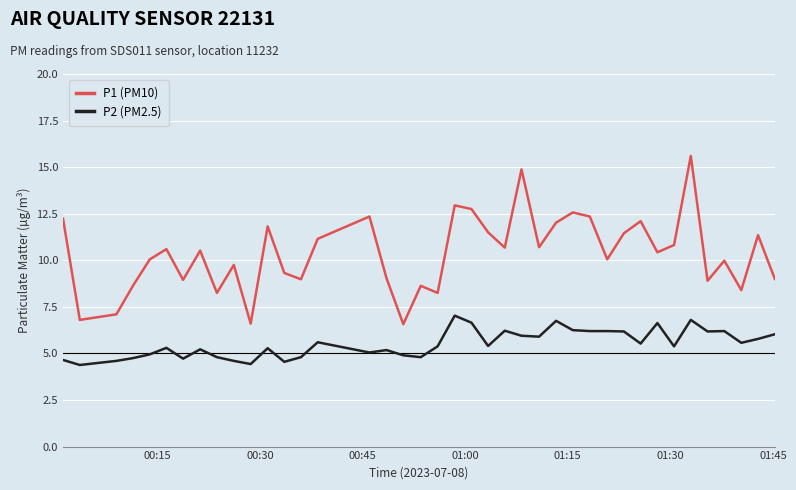

Rank the series by their maximum value, from highest to lowest.

P1 (PM10), P2 (PM2.5)